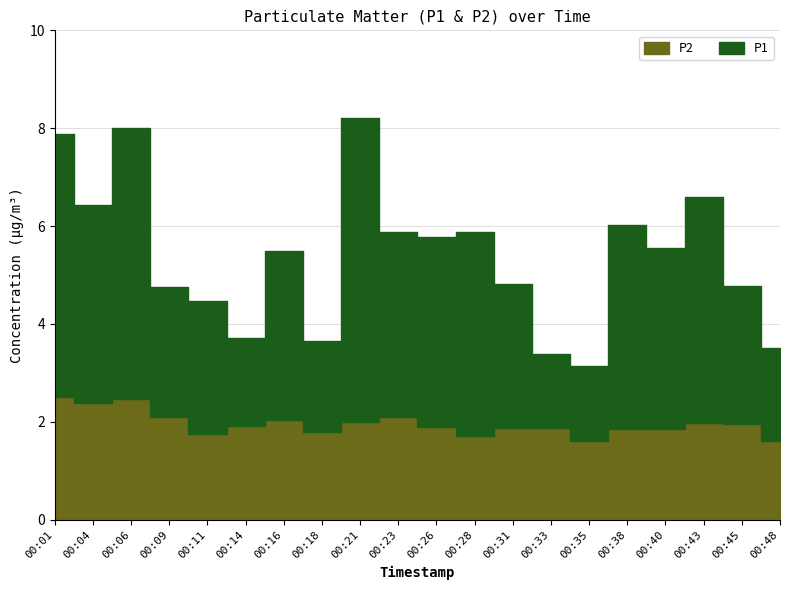

Is the value of P2 at 00:11 greater than the value of P1 at 00:01?

No